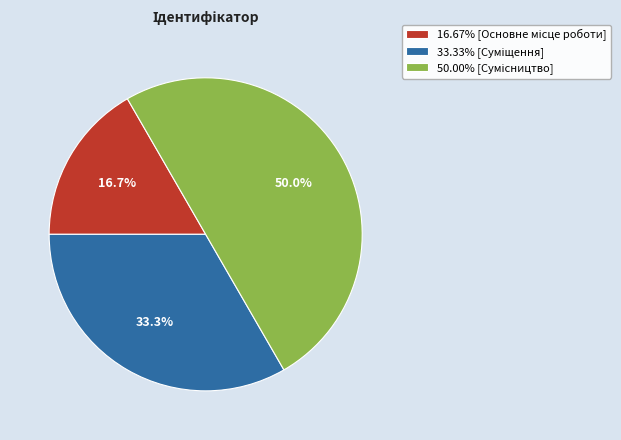

Count the number of slices in the pie.

3